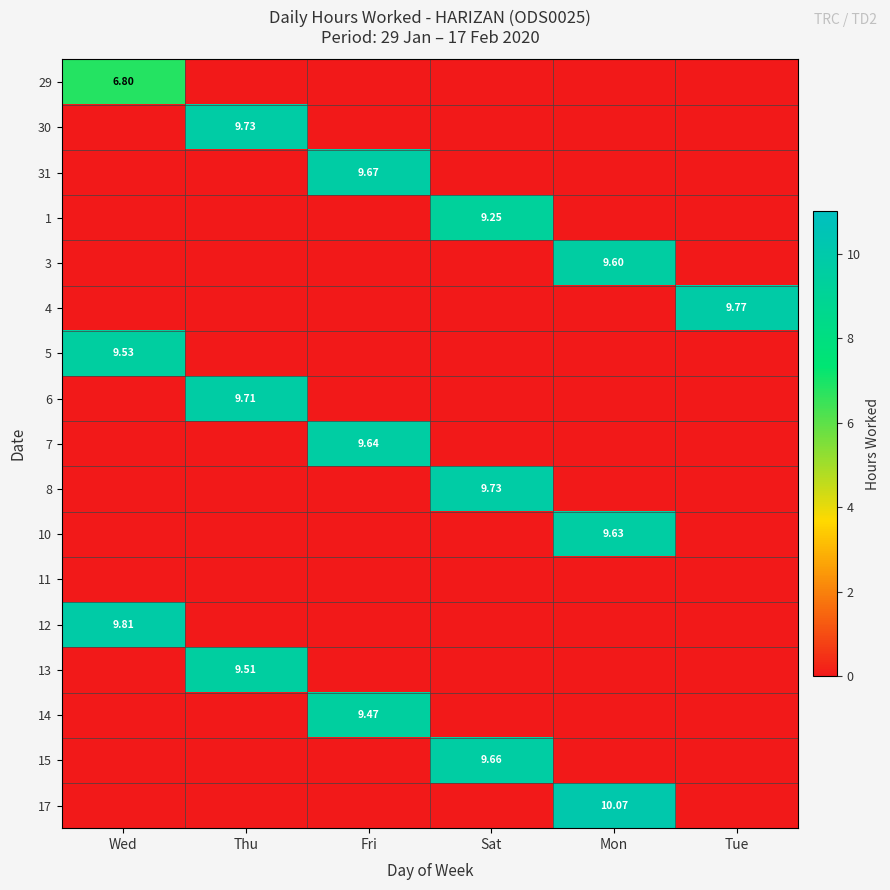

What is the total value across all series at Mon?

29.3